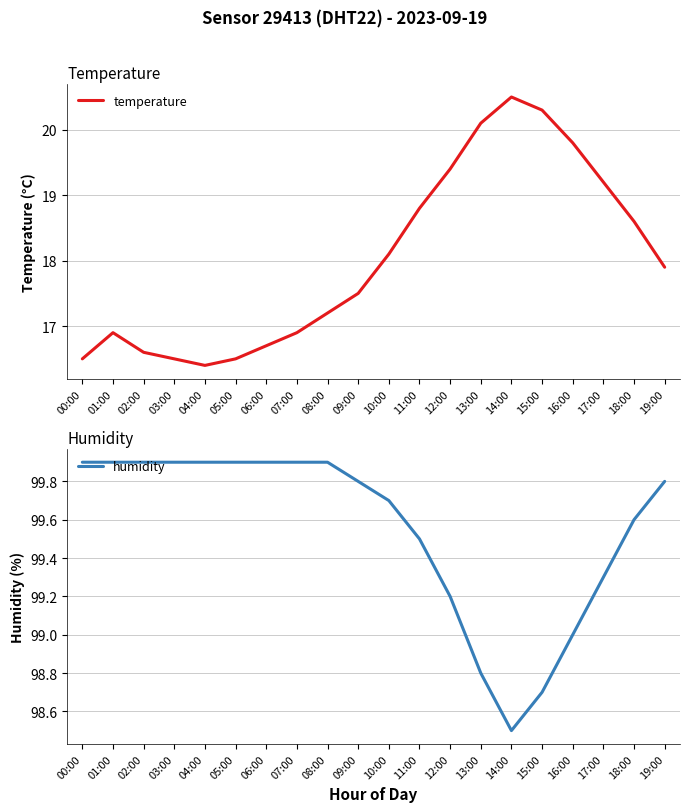

What is the sum of all temperature values?

360.4